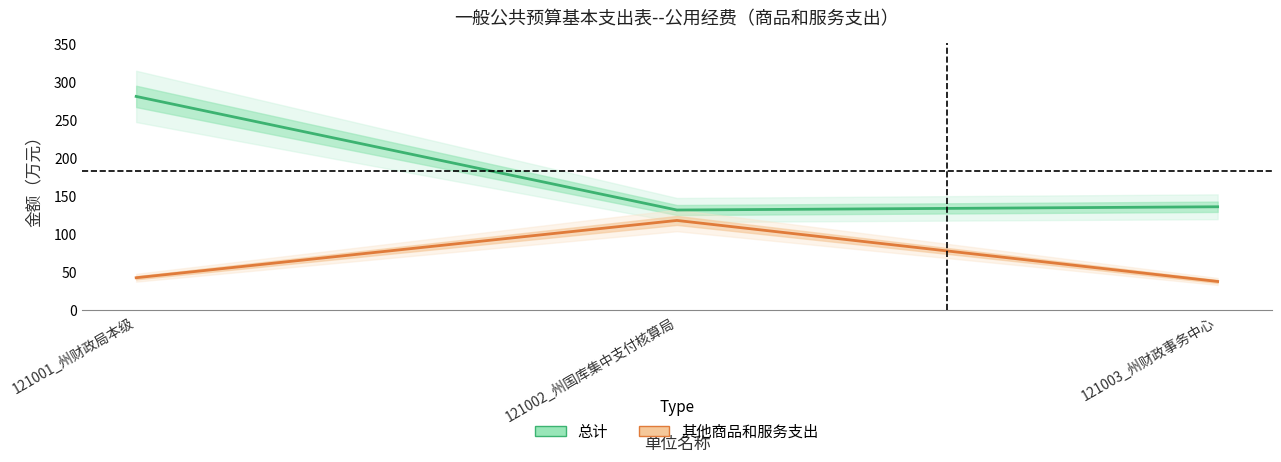

Does the chart have visible grid lines?

No